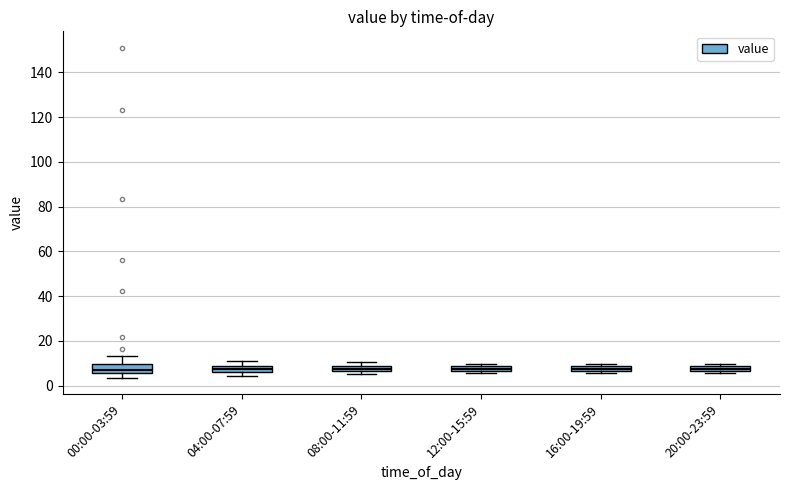

Where is the upper edge of the box for 08:00-11:59 on the y-axis? The values are not printed on the chart, so give them approximately, as read against the axis.

8